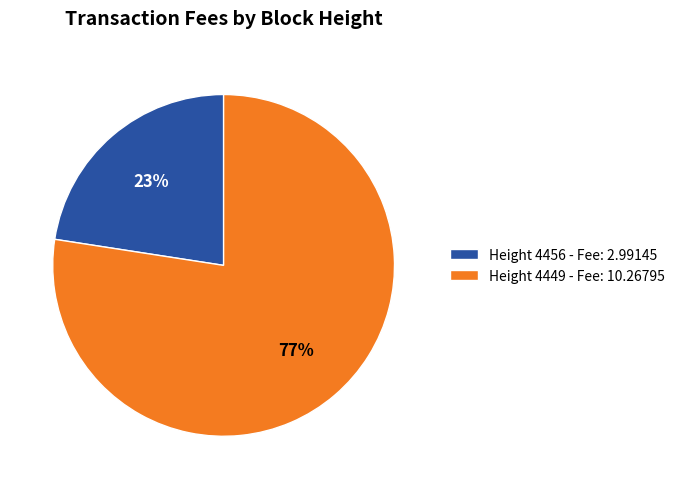

To the nearest percent, what is the average slice percentage?

50%